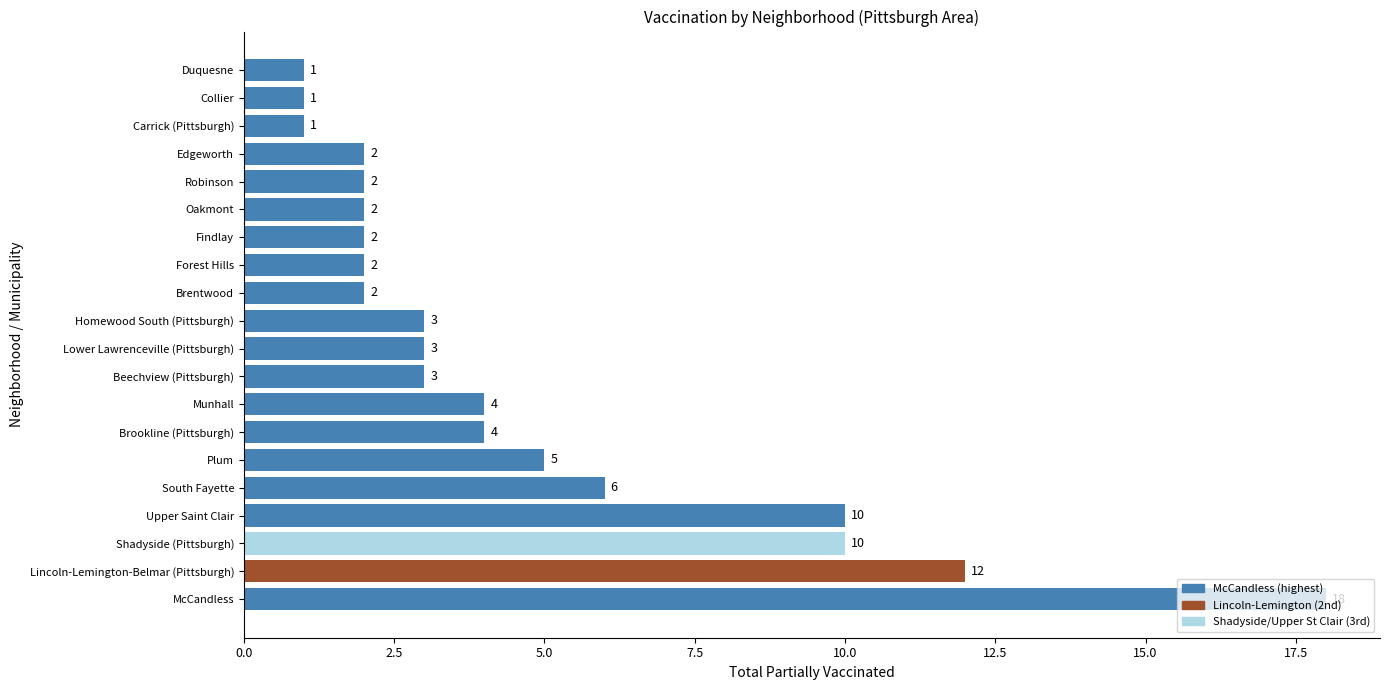

The chart shows a value of 4 at Munhall. True or false?

True